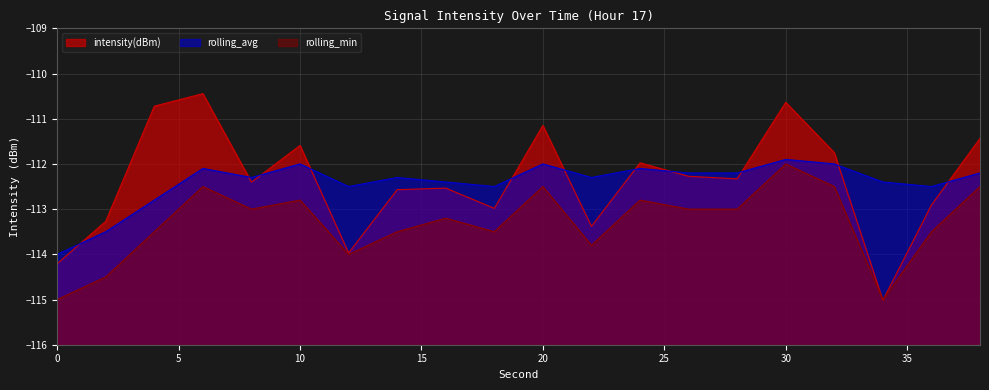

How many data points in intensity(dBm) are less than -112?

12